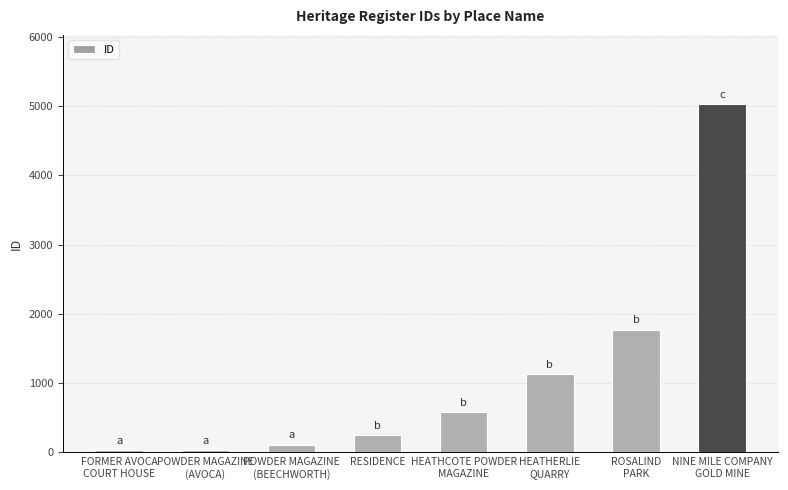

What is the maximum value shown in the chart?

5021